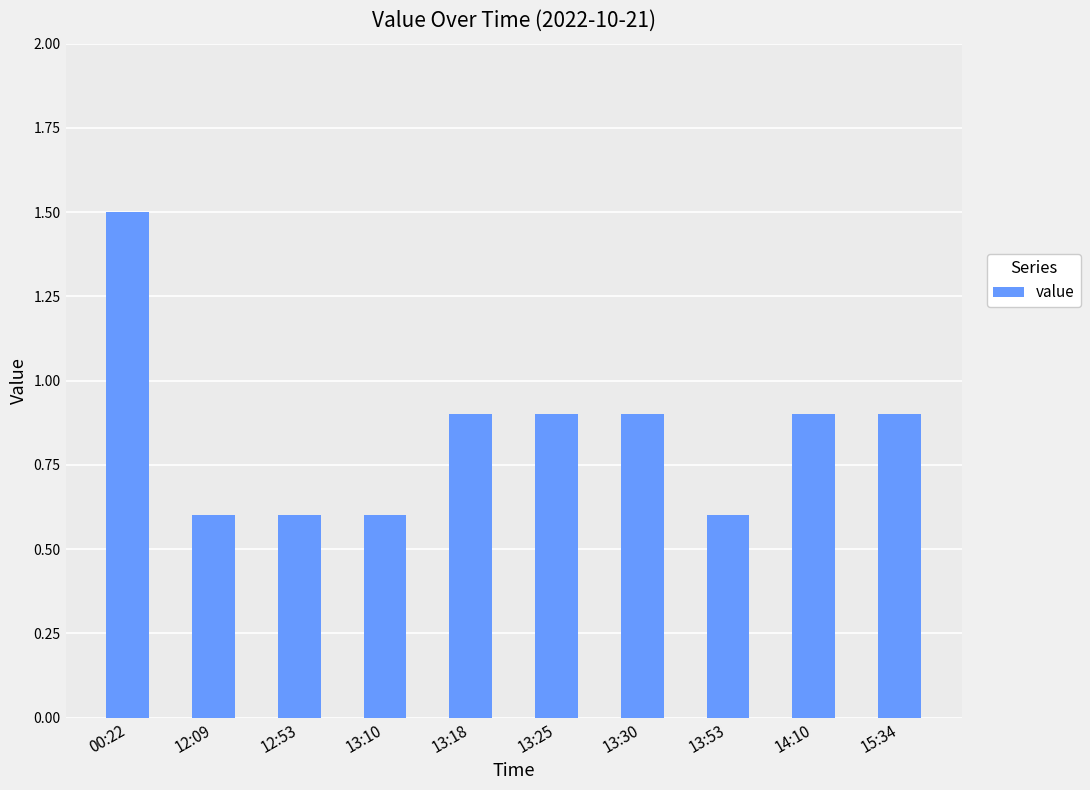

What is the difference between the maximum and minimum values?

0.9